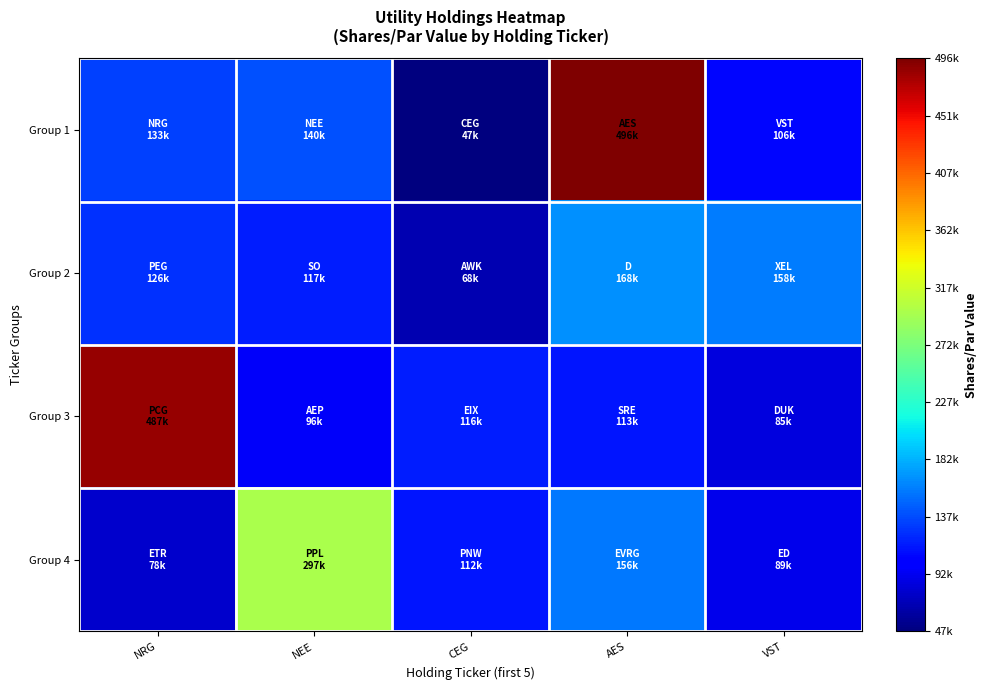

What is the total value across all series at NEE?

649335